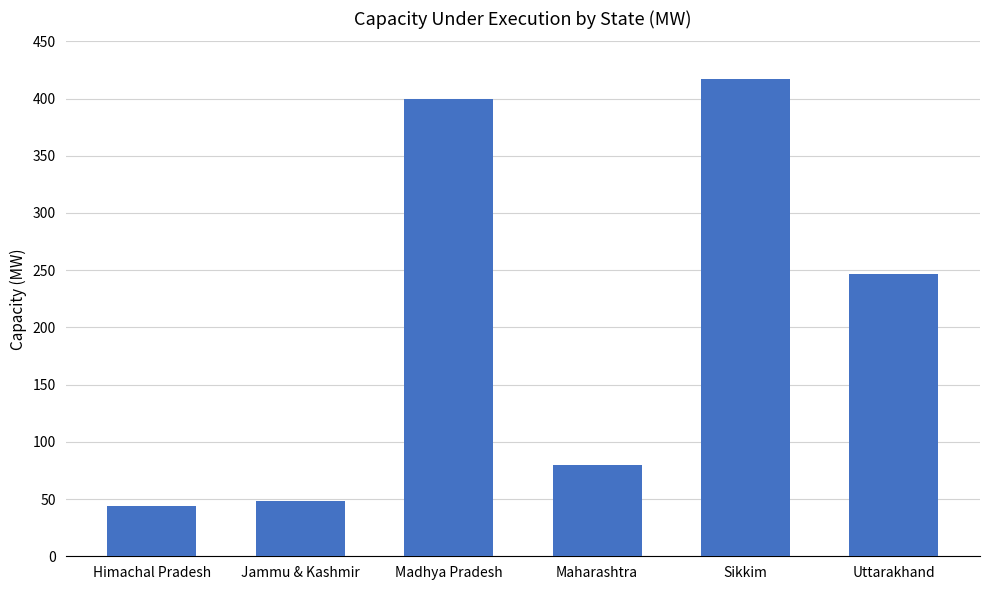

Rank the categories by value from highest to lowest.

Sikkim, Madhya Pradesh, Uttarakhand, Maharashtra, Jammu & Kashmir, Himachal Pradesh